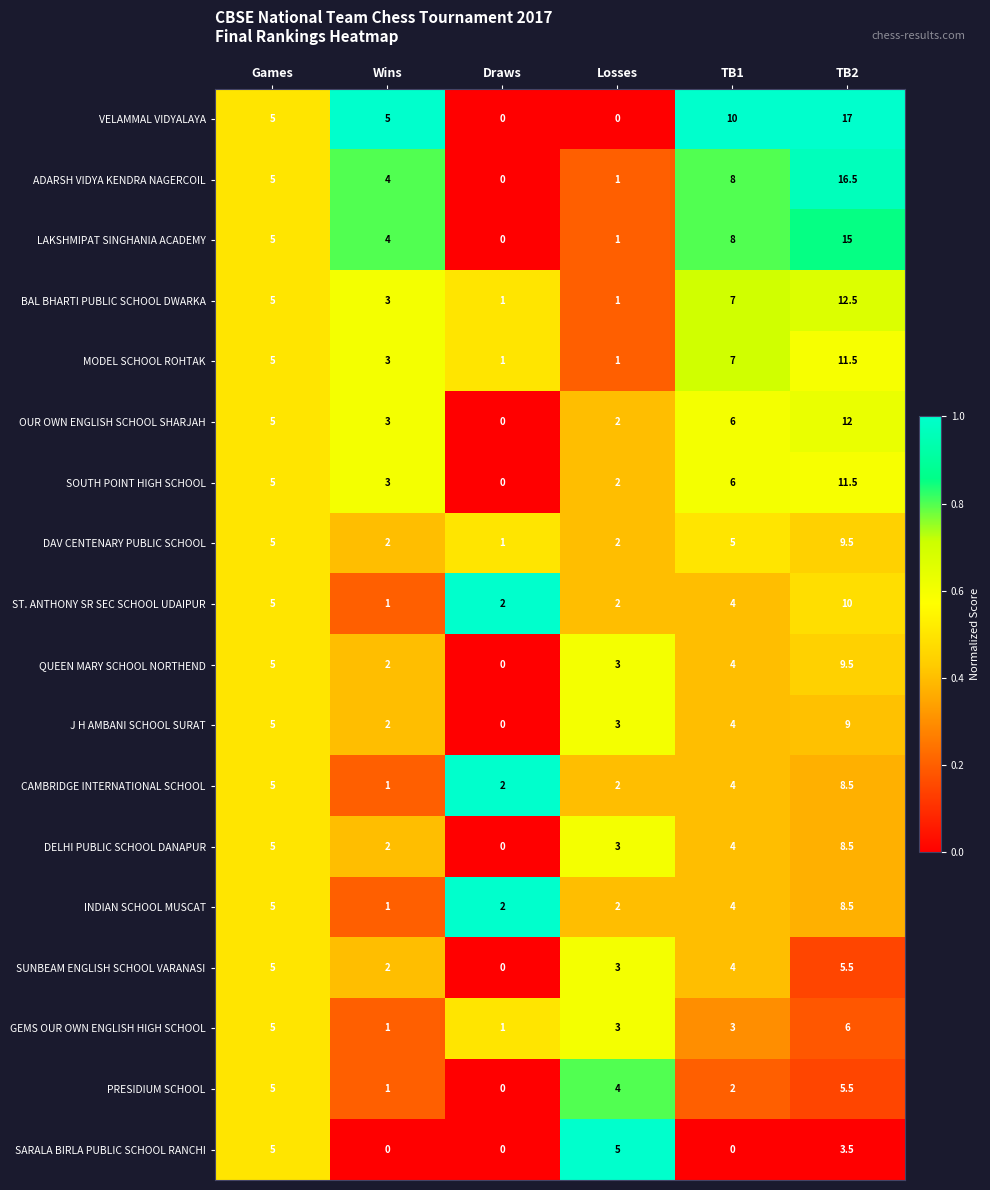

The SARALA BIRLA PUBLIC SCHOOL RANCHI series shows 5.0 at Games. True or false?

True